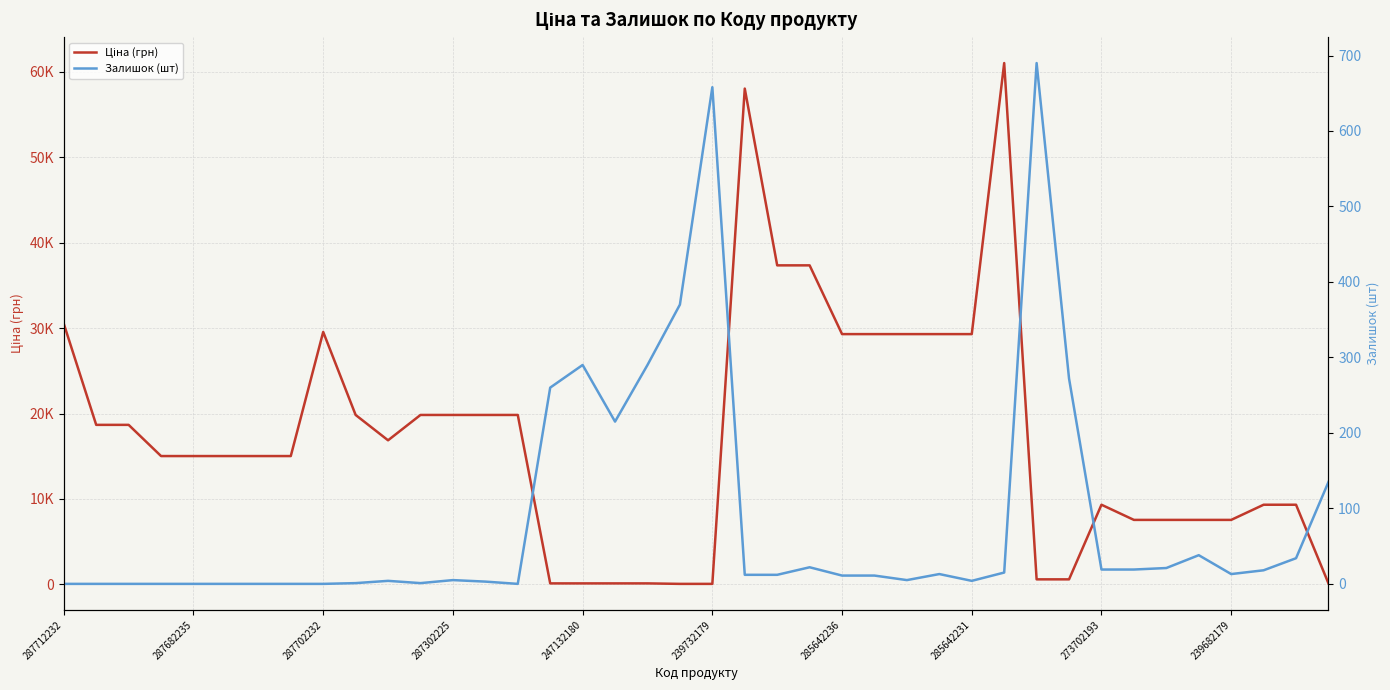

What is the difference between the highest and lowest values at 11?

19830.1